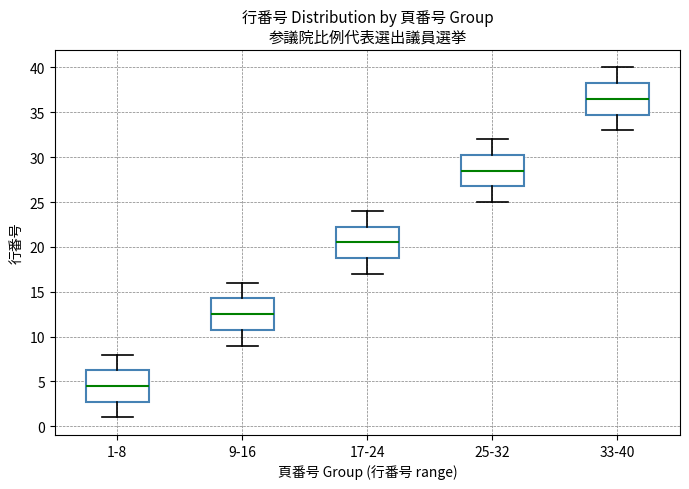

Reading left to right, read every box against the y-axis: the position of its median line, the range the box covers, and the ends of its whiskers. The values are not printed on the chart, so give them approximately, as read against the axis.

1-8: median 4.5, box 3.0 to 6.5, whiskers 1.0 to 8.0
9-16: median 12.5, box 11.0 to 14.5, whiskers 9.0 to 16.0
17-24: median 20.5, box 19.0 to 22.5, whiskers 17.0 to 24.0
25-32: median 28.5, box 27.0 to 30.5, whiskers 25.0 to 32.0
33-40: median 36.5, box 35.0 to 38.5, whiskers 33.0 to 40.0